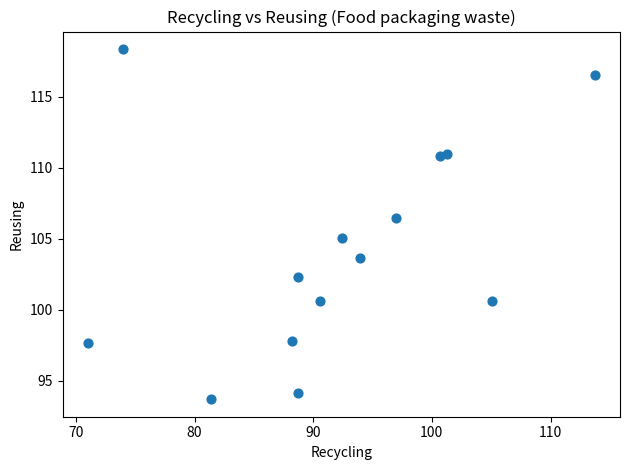

What is the range of Y values (max minus min)?

24.7